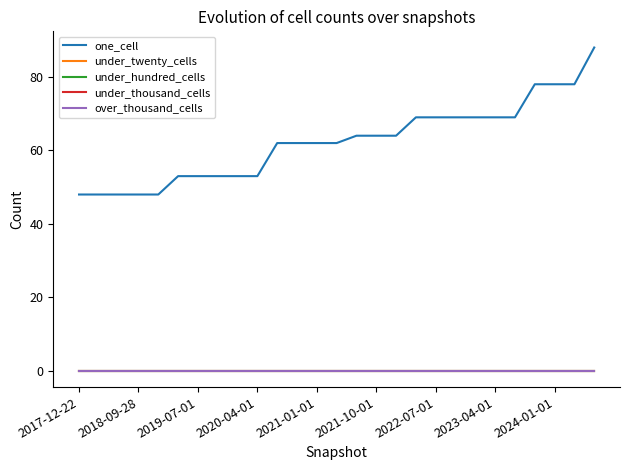

Which series has the largest total across all categories?

one_cell